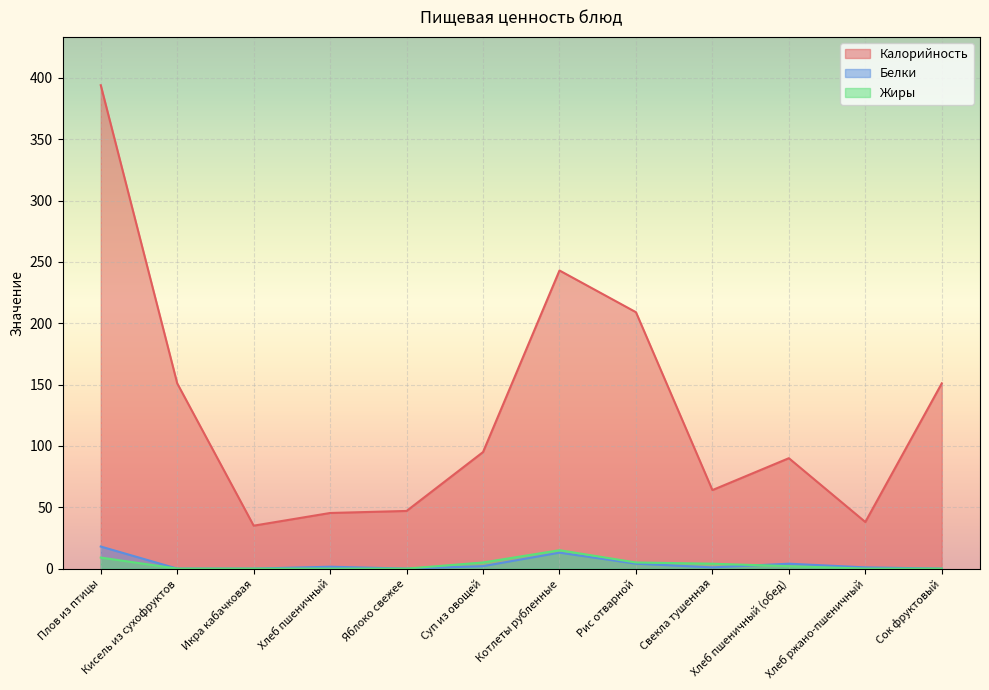

Between Икра кабачковая and Хлеб пшеничный (обед), which series saw the biggest shift?

Калорийность